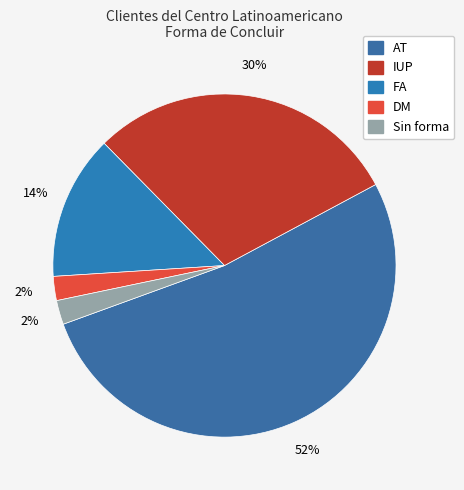

Is there a majority slice in this chart?

Yes